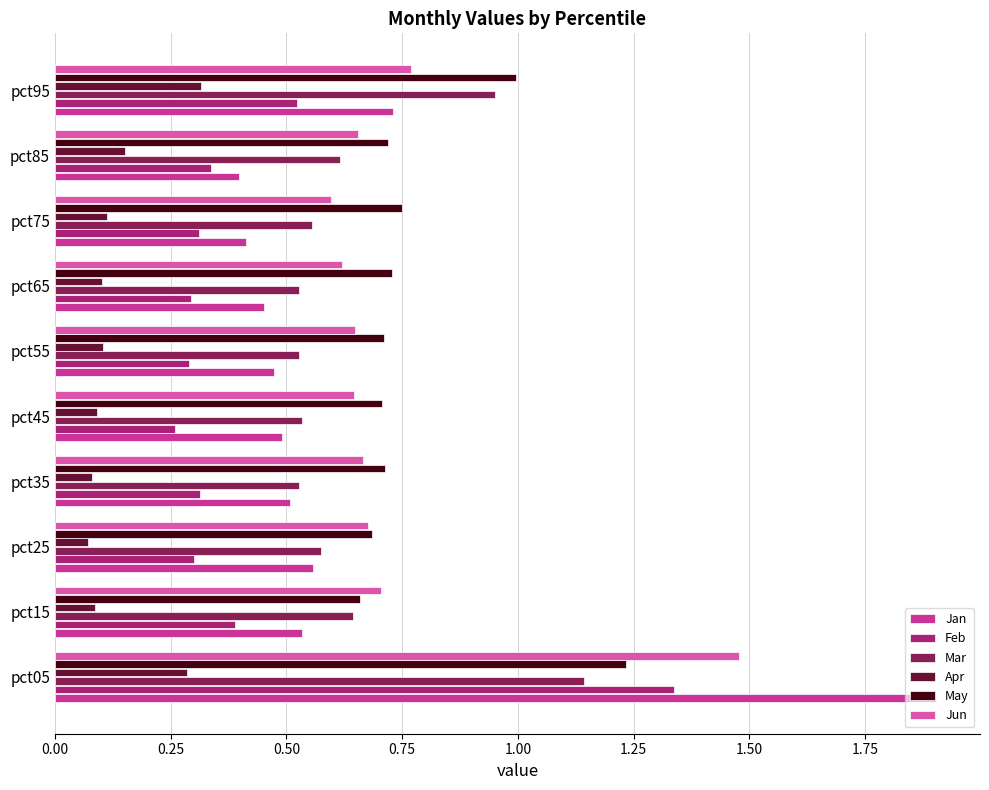

What is the average value of the Feb series?

0.4